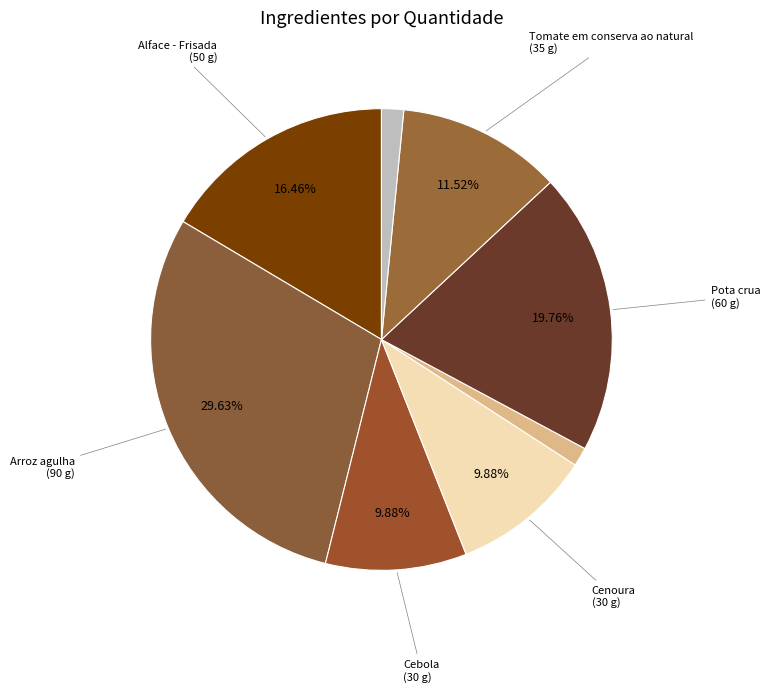

Count the number of slices in the pie.

8